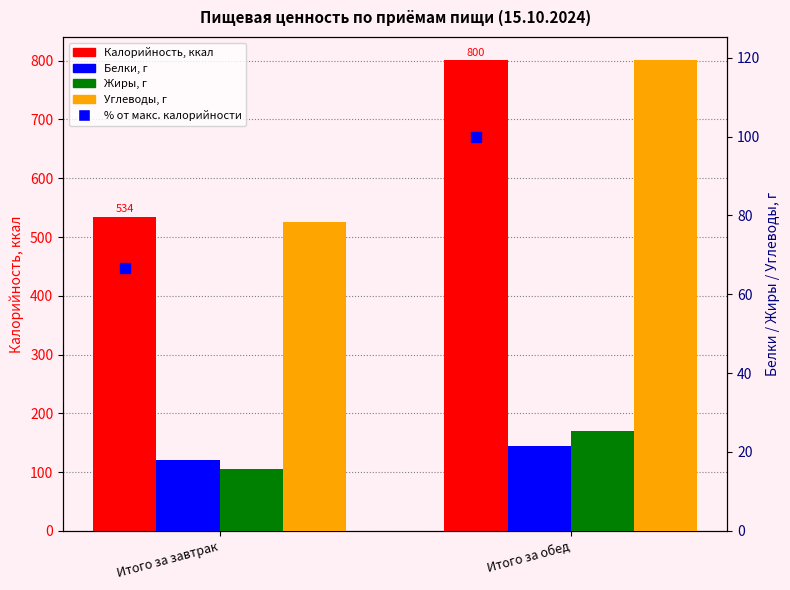

The value of Жиры at Итого за обед is 25.2. True or false?

True